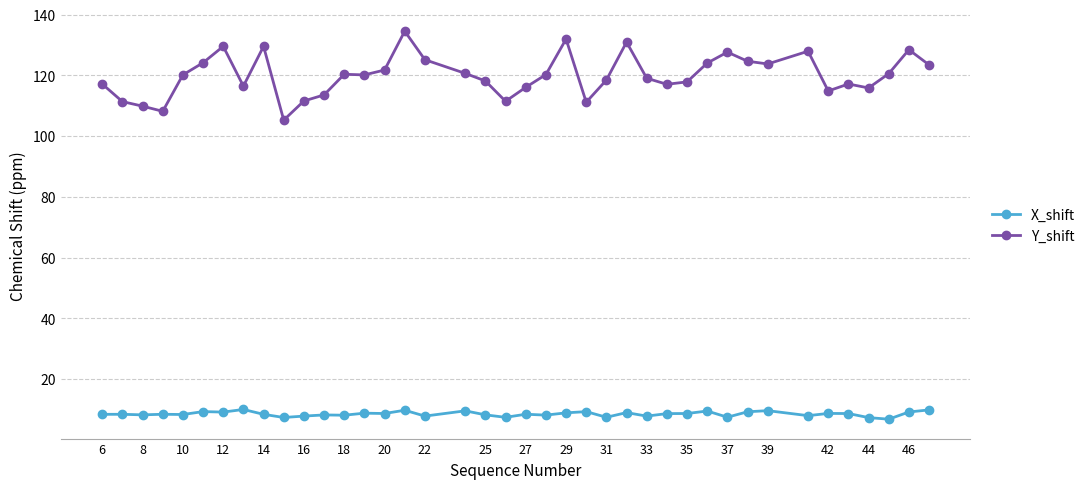

Rank the series by their average value, from lowest to highest.

X_shift, Y_shift